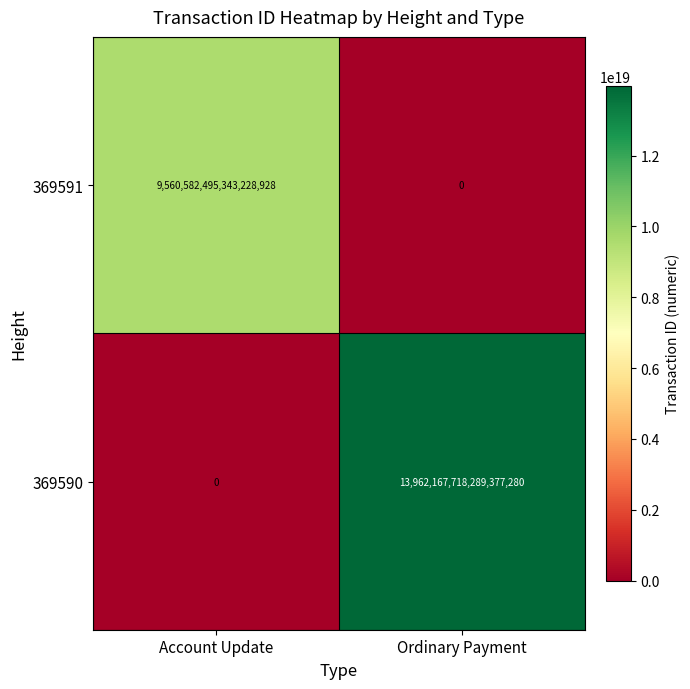

Which series has the largest range (max minus min)?

369590